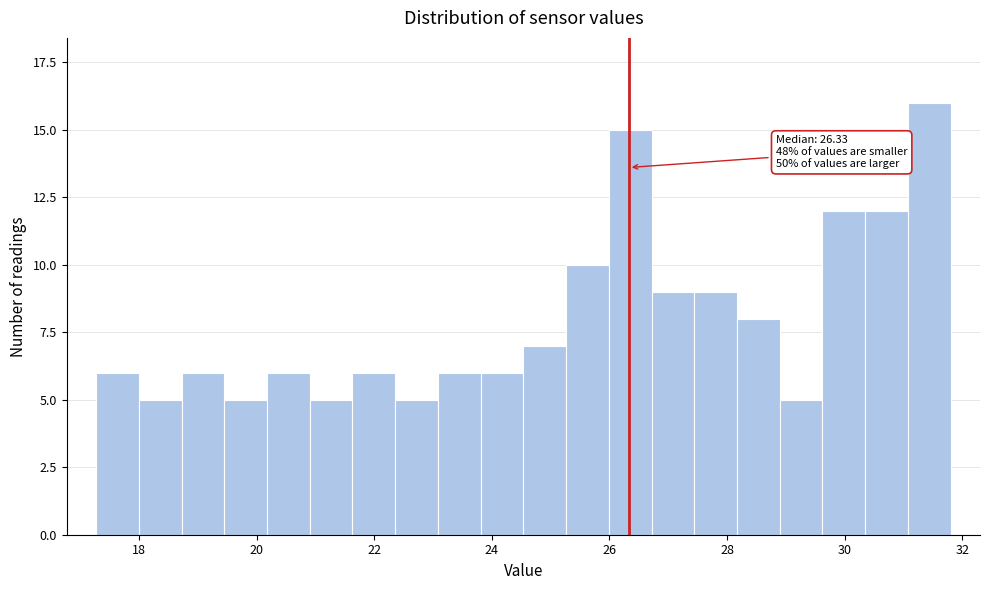

Around what value on the x-axis is the tallest bar? Give the approximate position of its centre, as read against the axis.

31.4